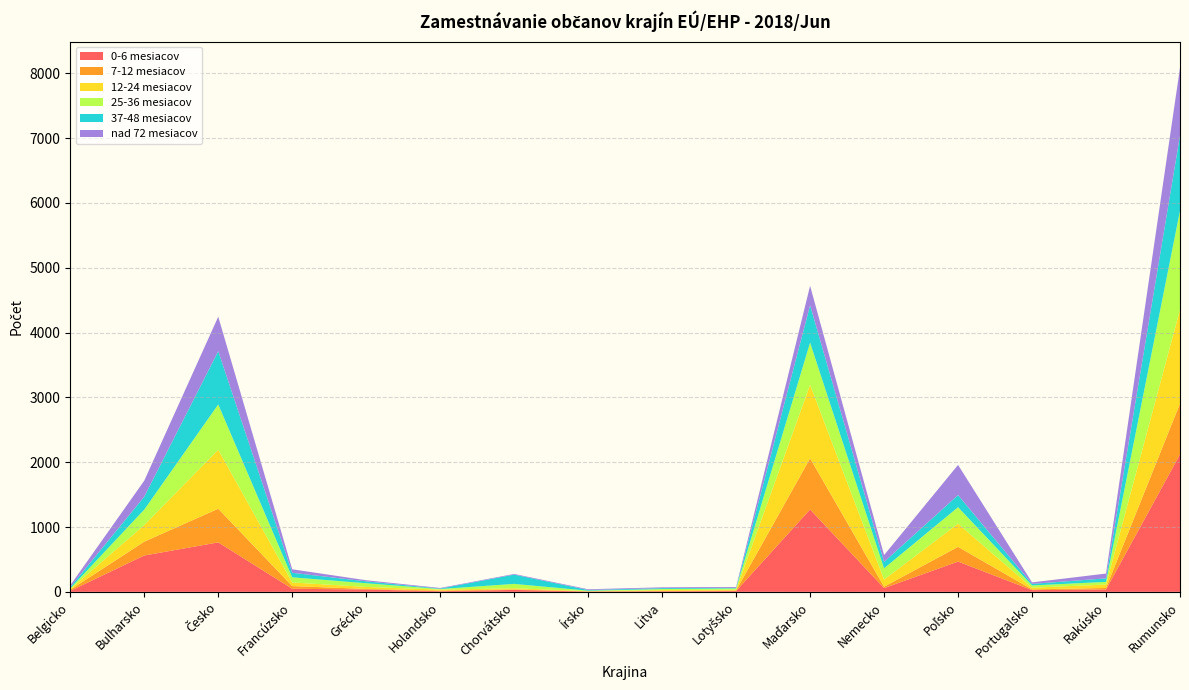

Reading left to right, extract all data points from this chart.

0-6 mesiacov: 15	561	763	48	36	10	30	5	9	13	1271	58	467	27	37	2121
7-12 mesiacov: 16	213	519	41	9	10	7	3	5	9	788	22	227	11	23	784
12-24 mesiacov: 12	256	910	56	31	15	19	3	13	11	1134	110	357	27	52	1448
25-36 mesiacov: 11	239	699	79	57	9	67	7	16	20	651	173	255	34	42	1525
37-48 mesiacov: 21	199	821	70	29	7	143	11	14	9	576	99	187	24	54	1162
nad 72 mesiacov: 26	247	532	54	17	9	10	11	13	13	300	105	465	23	74	1044